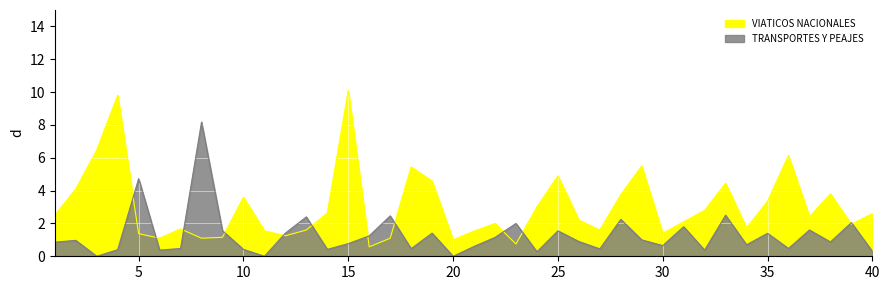

At how many categories does at least one series exceed 9?

2